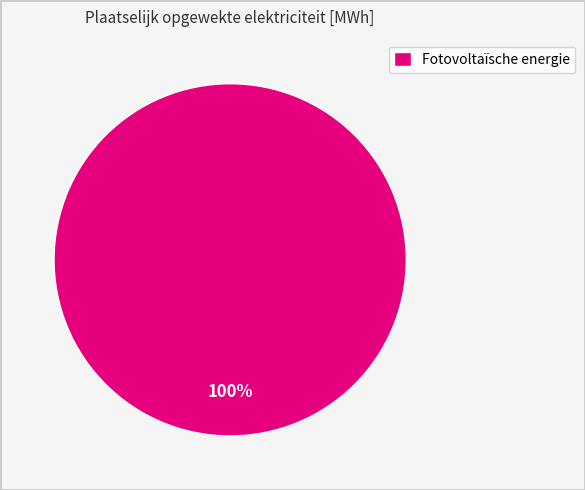

Rank the categories by value from lowest to highest.

Fotovoltaïsche energie